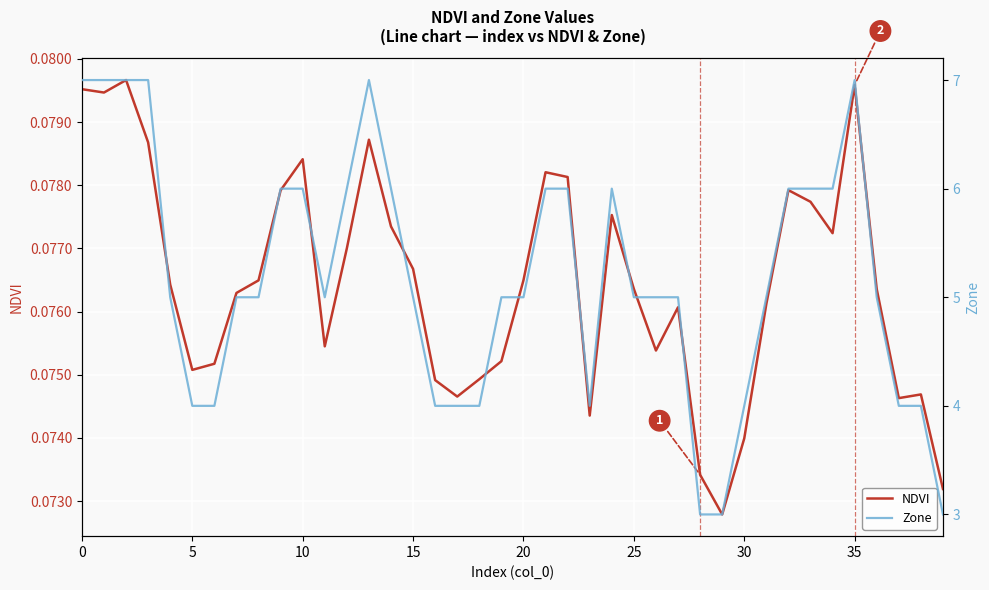

What value does the Zone series have at 29?

3.0